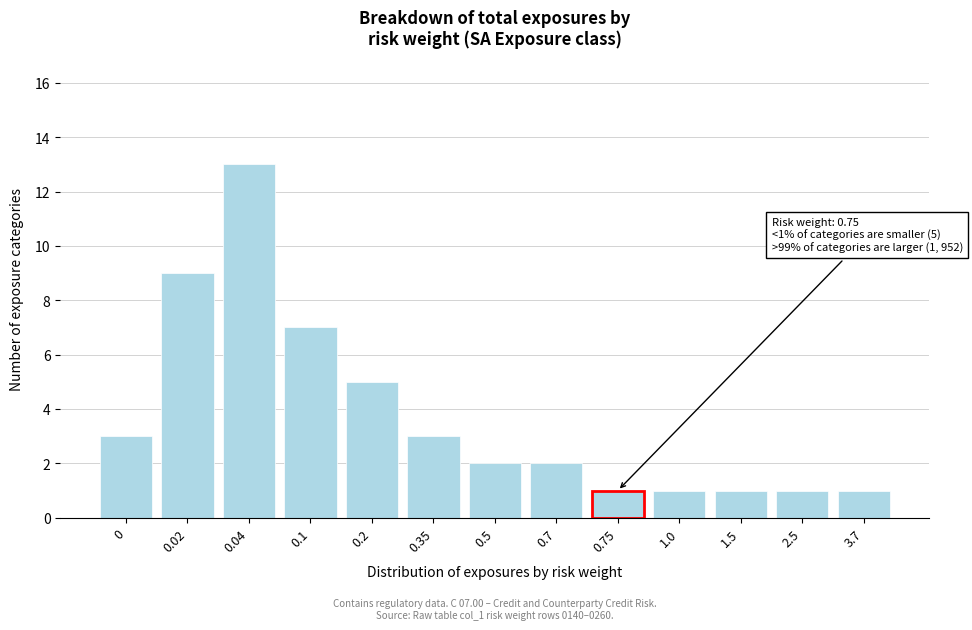

Reading left to right, list all the values displayed in this chart.

3	9	13	7	5	3	2	2	1	1	1	1	1